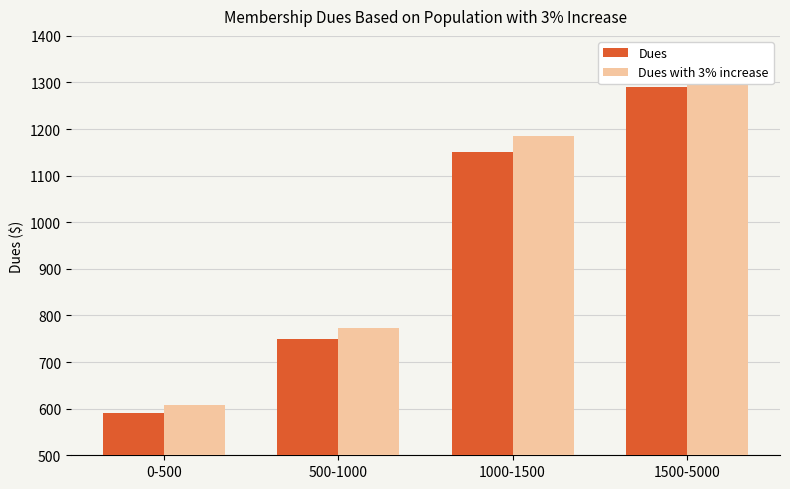

What position from the left is 500-1000?

2